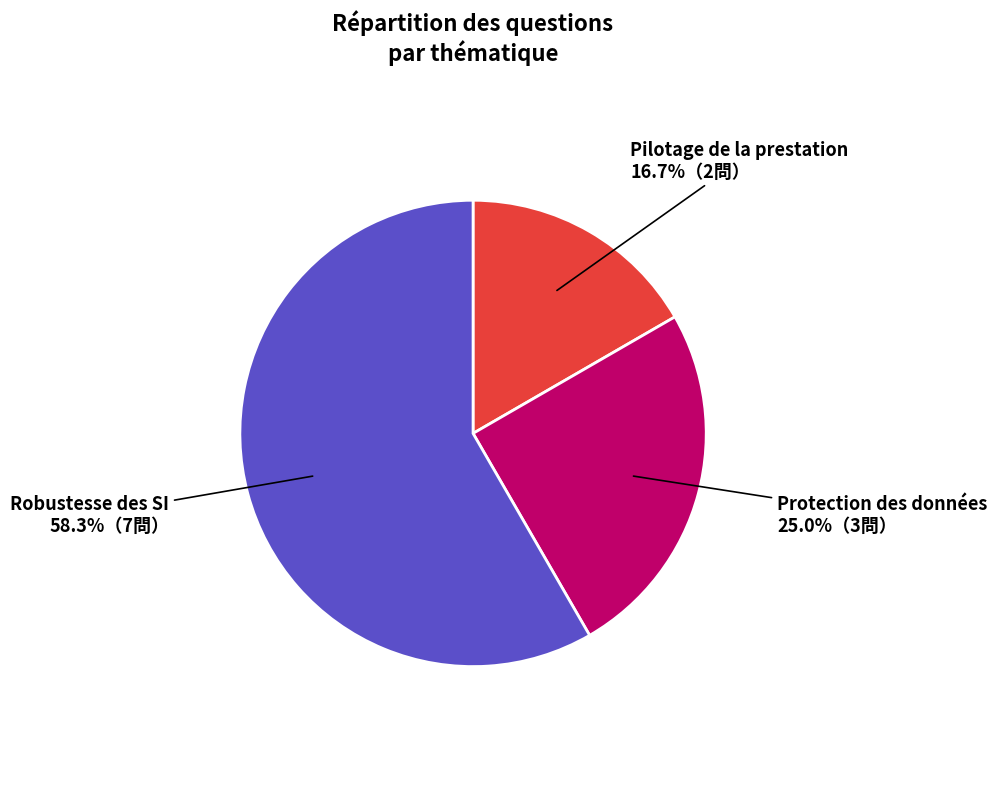

To the nearest percent, what portion does Pilotage de la prestation represent?

17%